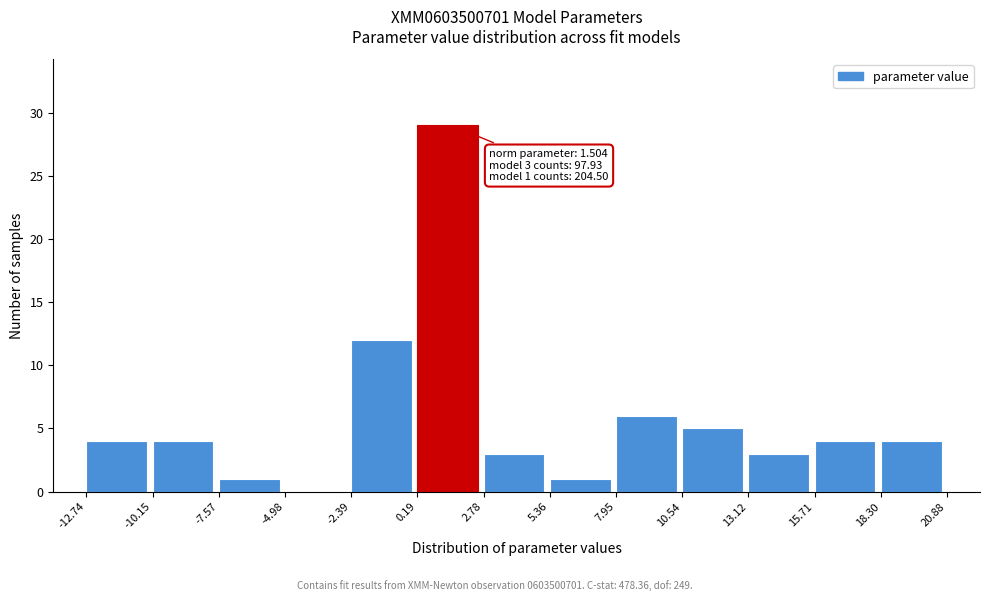

Which range on the x-axis has the tallest bar?

0.19 to 2.78